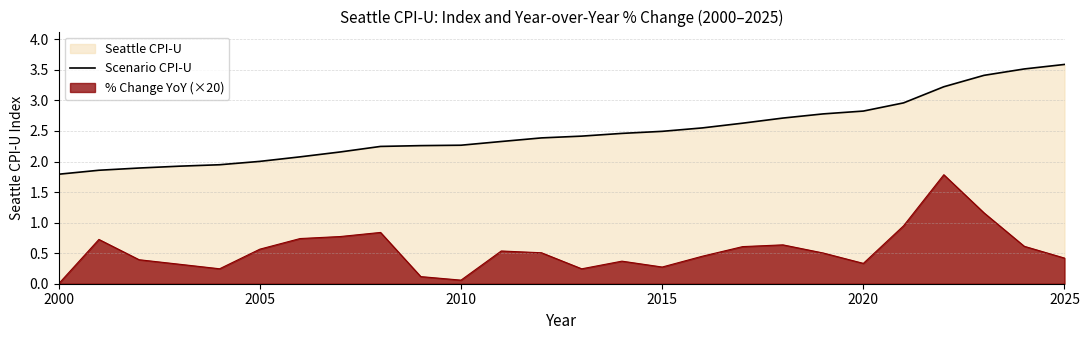

The value of Scenario CPI-U at 2010 is 3.9. True or false?

False